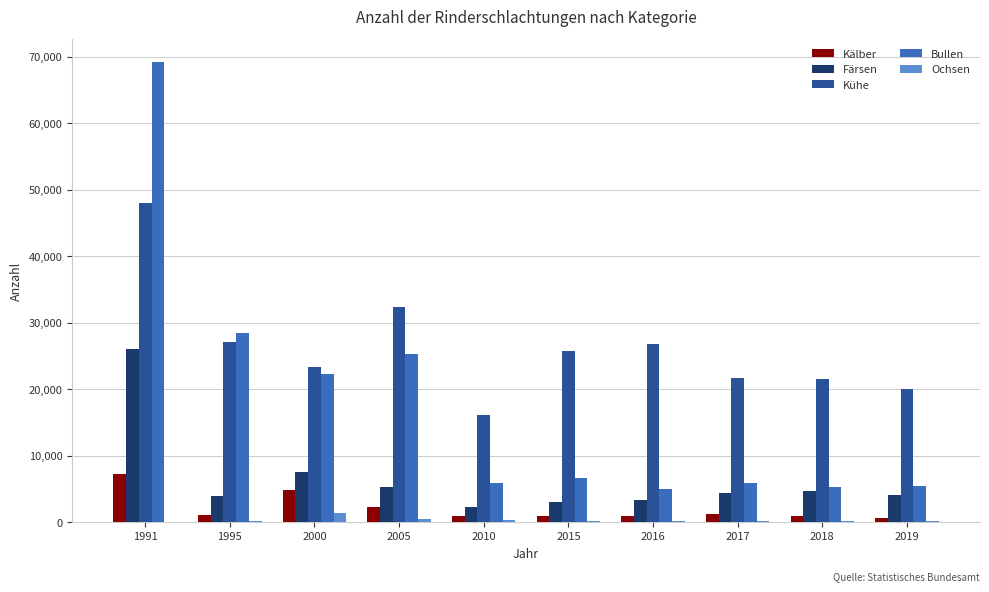

What is the highest value of the Kühe series?

47929